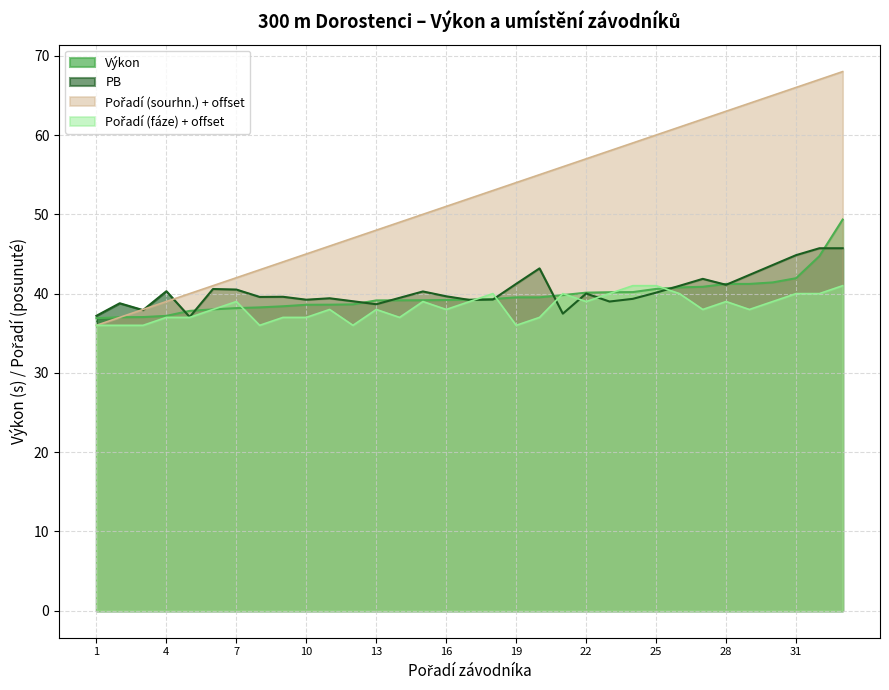

Reading left to right, what are all the values shown in this chart?

Výkon: 1=36.9	2=37.0	3=37.0	4=37.2	5=37.8	6=38.0	7=38.2	8=38.3	9=38.4	10=38.6	11=38.6	12=38.6	13=39.1	14=39.1	15=39.2	16=39.2	17=39.2	18=39.3	19=39.5	20=39.5	21=39.8	22=40.1	23=40.2	24=40.2	25=40.6	26=40.8	27=40.9	28=41.2	29=41.2	30=41.4	31=41.9	32=44.7	33=49.3
Pořadí (sourhn.): 1=36.0	2=37.0	3=38.0	4=39.0	5=40.0	6=41.0	7=42.0	8=43.0	9=44.0	10=45.0	11=46.0	12=47.0	13=48.0	14=49.0	15=50.0	16=51.0	17=52.0	18=53.0	19=54.0	20=55.0	21=56.0	22=57.0	23=58.0	24=59.0	25=60.0	26=61.0	27=62.0	28=63.0	29=64.0	30=65.0	31=66.0	32=67.0	33=68.0
Pořadí (fáze): 1=36.0	2=36.0	3=36.0	4=37.0	5=37.0	6=38.0	7=39.0	8=36.0	9=37.0	10=37.0	11=38.0	12=36.0	13=38.0	14=37.0	15=39.0	16=38.0	17=39.0	18=40.0	19=36.0	20=37.0	21=40.0	22=39.0	23=40.0	24=41.0	25=41.0	26=40.0	27=38.0	28=39.0	29=38.0	30=39.0	31=40.0	32=40.0	33=41.0